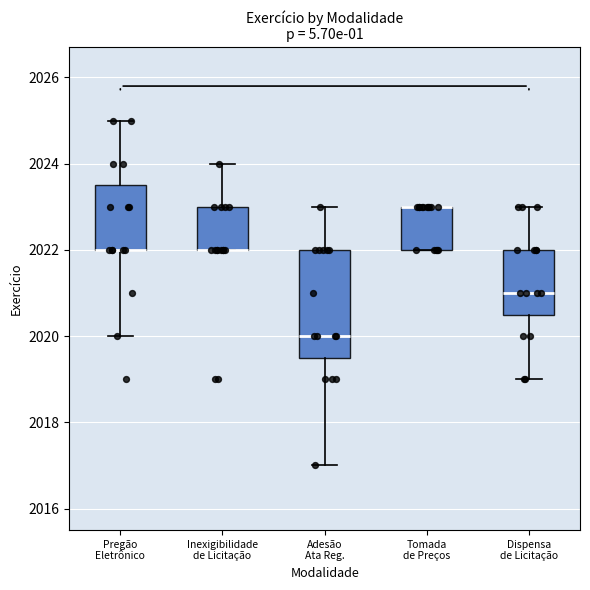

Reading left to right, transcribe this box plot: for each box, give where its median line is, the range the box spans, and where its two whiskers end, as read against the y-axis. The values are not printed on the chart, so give them approximately, as read against the axis.

Pregão Eletrônico: median 2022.0 (drawn on the box's lower edge), box 2022.0 to 2023.6, whiskers 2020.0 to 2025.0
Inexigibilidade de Licitação: median 2022.0 (drawn on the box's lower edge), box 2022.0 to 2023.0, whiskers 2022.0 to 2024.0
Adesão Ata Reg.: median 2020.0, box 2019.6 to 2022.0, whiskers 2017.0 to 2023.0
Tomada de Preços: median 2023.0 (drawn on the box's upper edge), box 2022.0 to 2023.0, whiskers 2022.0 to 2023.0
Dispensa de Licitação: median 2021.0, box 2020.6 to 2022.0, whiskers 2019.0 to 2023.0